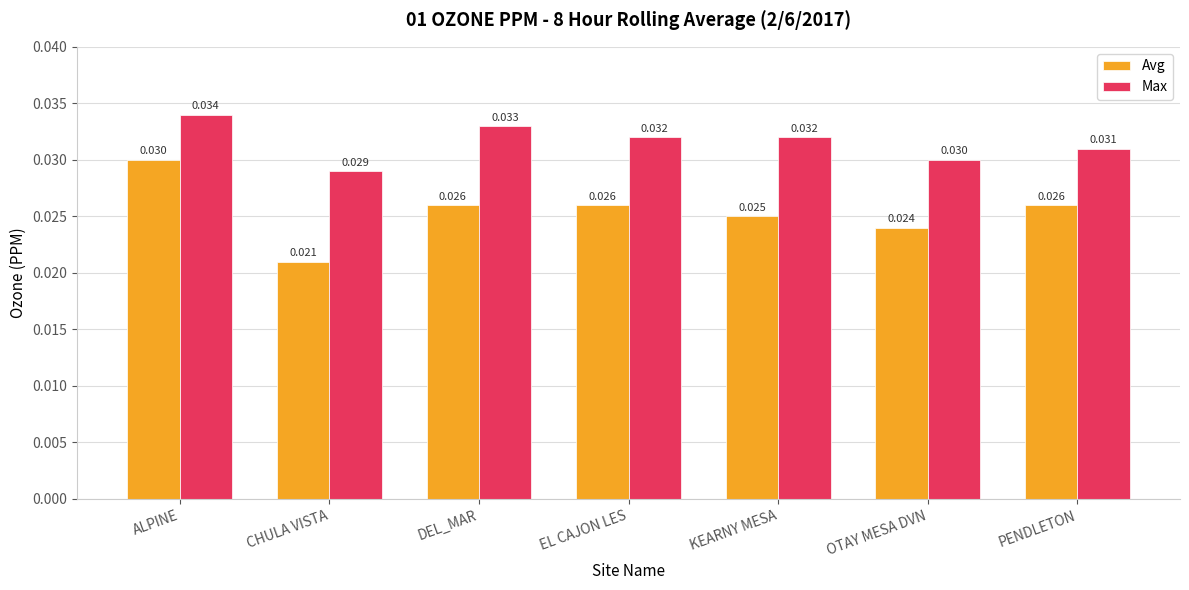

Which series changed the most between EL CAJON LES and KEARNY MESA?

Avg